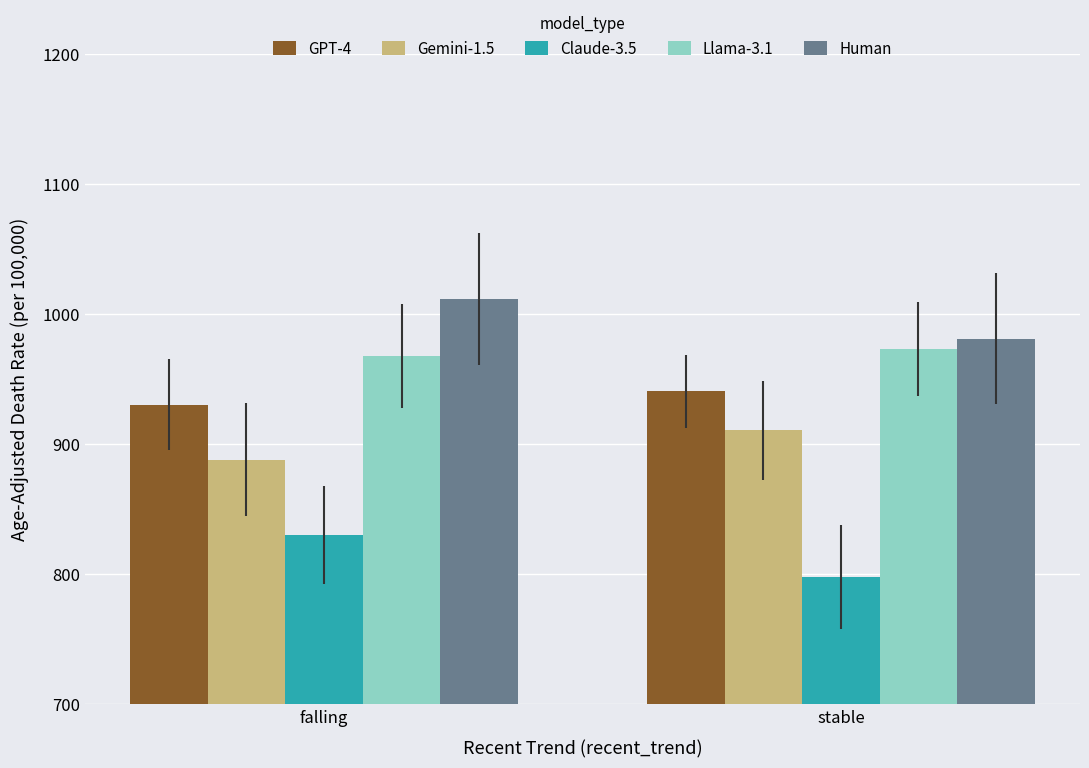

What is the difference between the Llama-3.1 values at stable and falling?

5.6